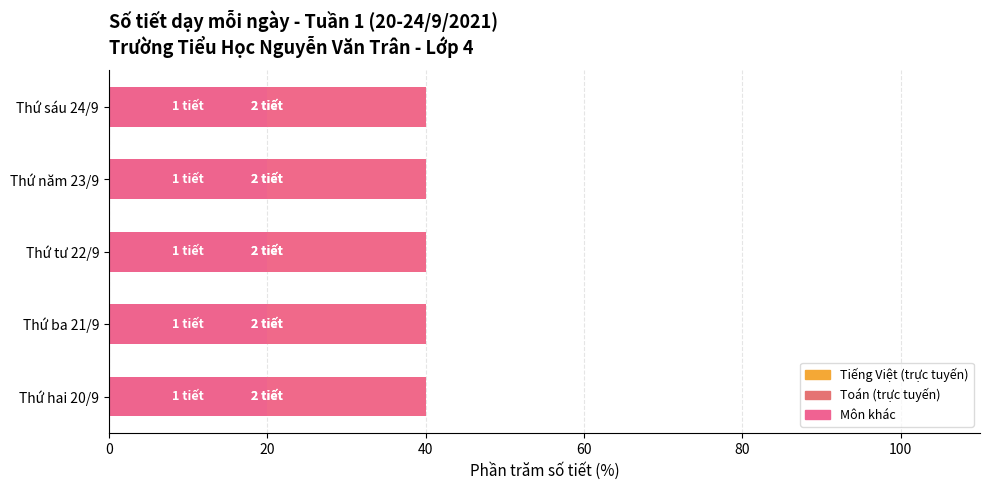

Where is Khác nearest to the value 3?

Thứ hai 20/9